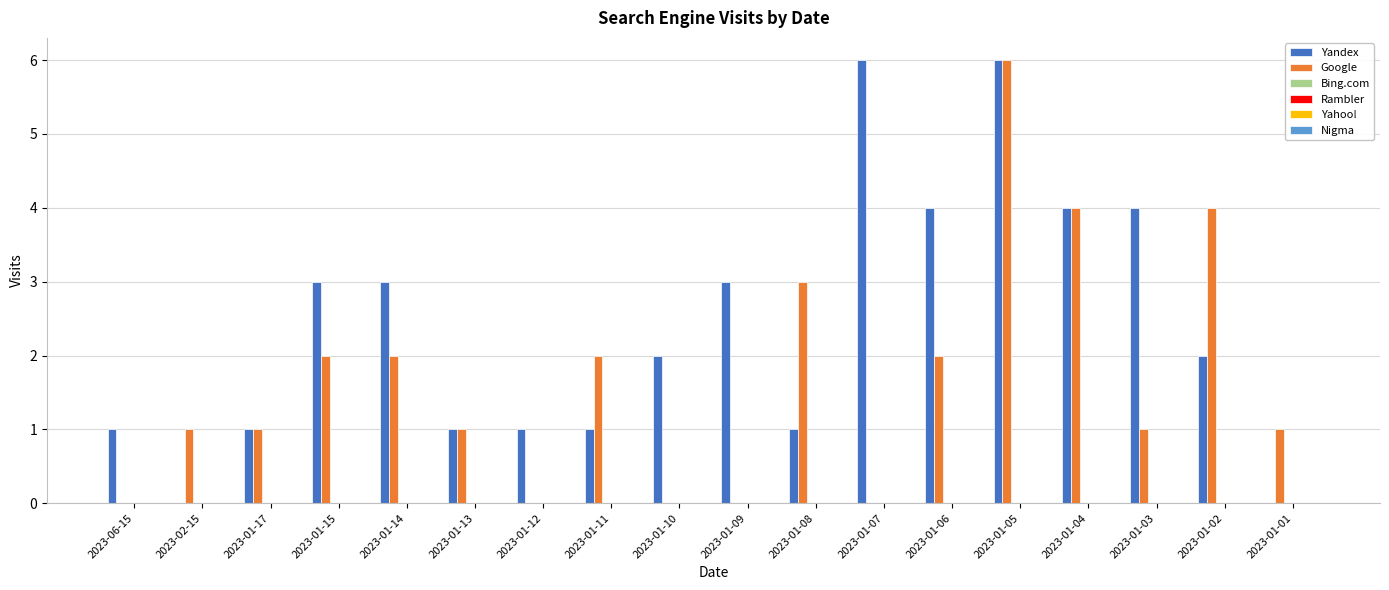

What is the maximum value for Google?

6